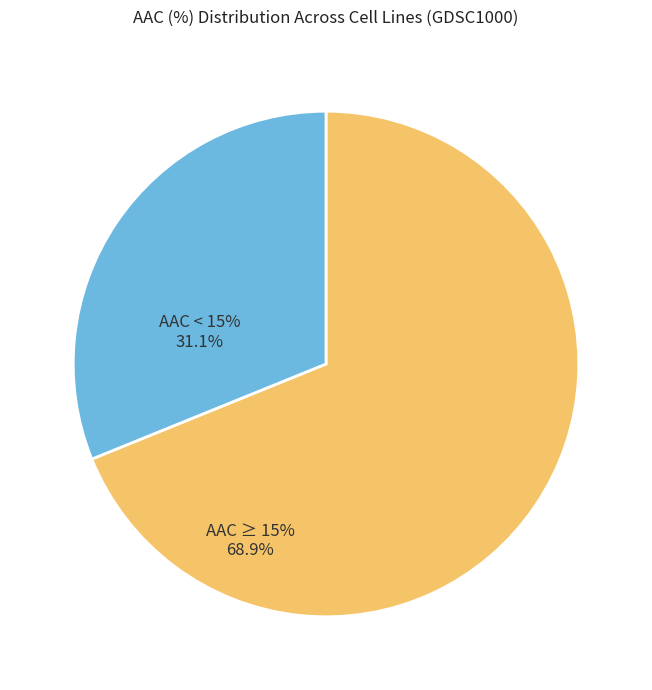

Does any single category account for the majority?

Yes